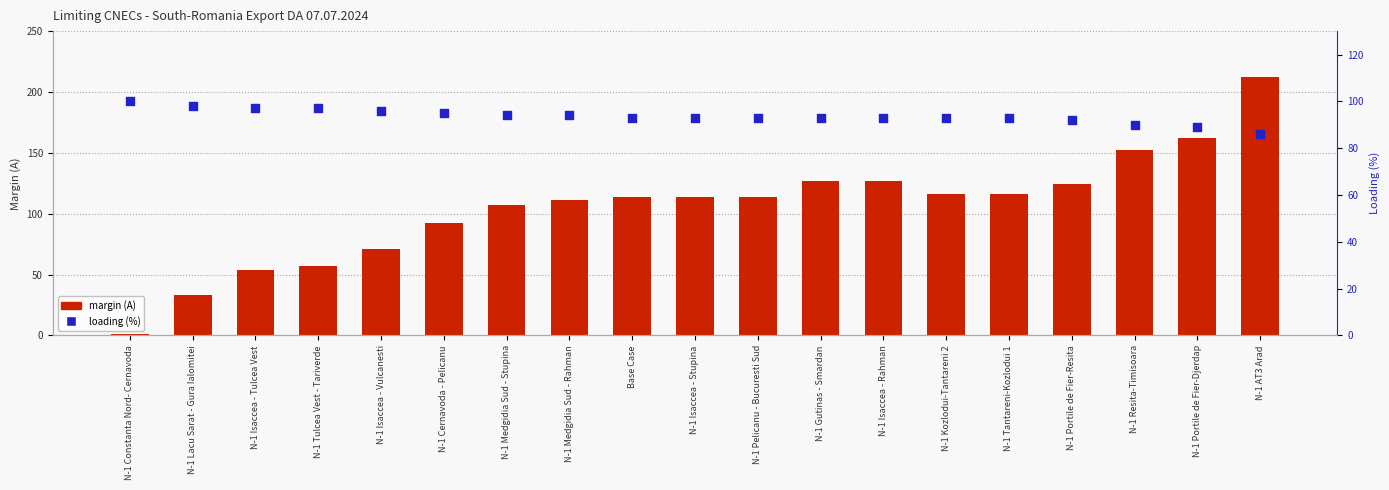

Which series reaches the minimum Y coordinate?

margin (A)